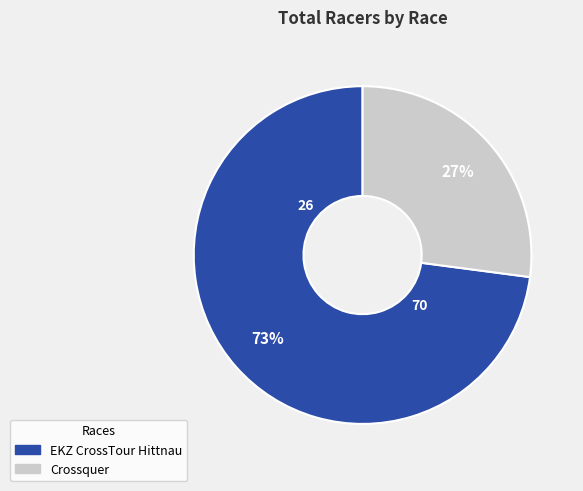

To the nearest percent, what is the difference between the Crossquer and EKZ CrossTour Hittnau slice percentages?

46%